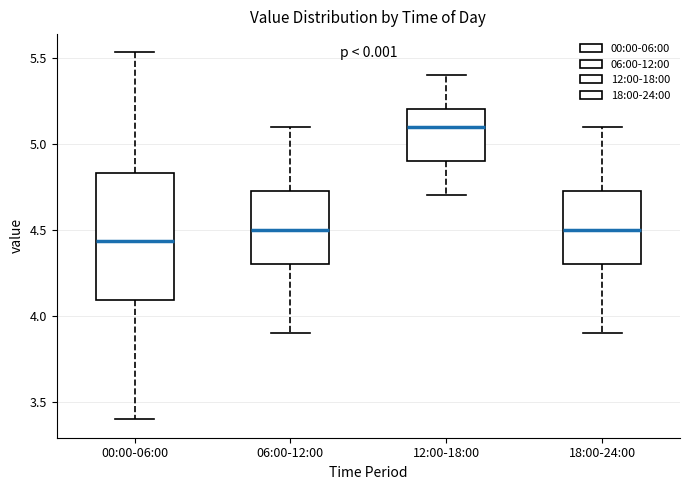

Where is the lower edge of the box for 00:00-06:00 on the y-axis? The values are not printed on the chart, so give them approximately, as read against the axis.

4.10